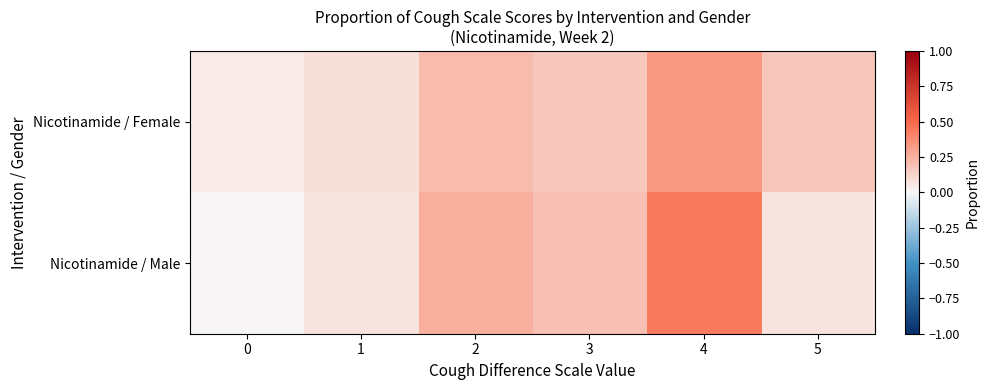

Between 4 and 5, which is larger?

4